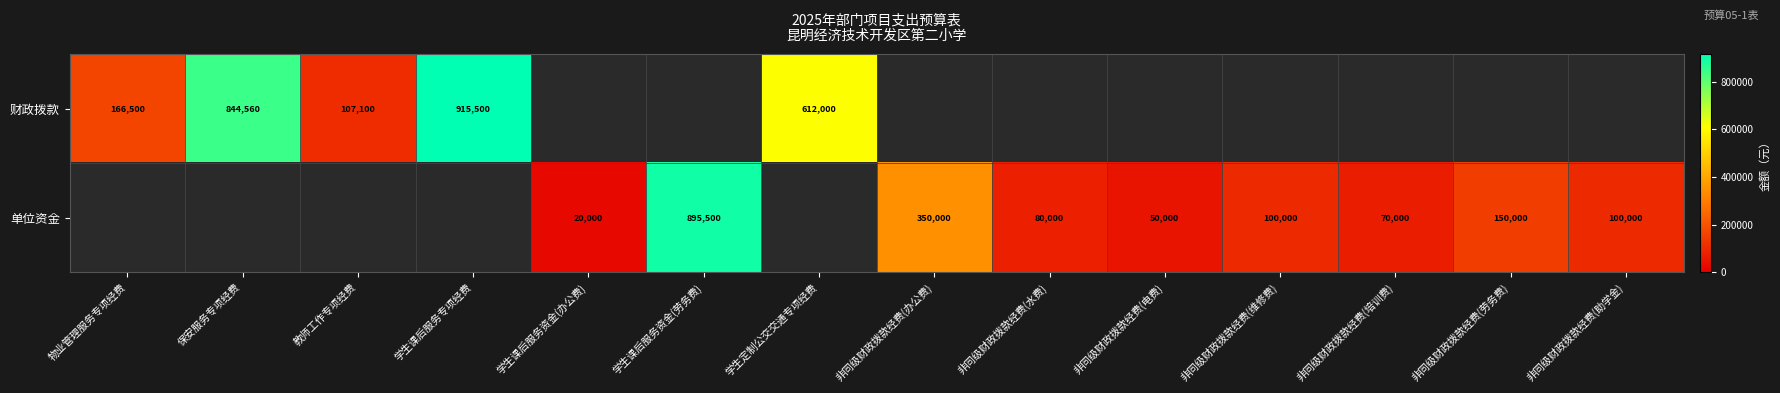

True or false: 单位资金 has a value of 70000 at 非同级财政拨款经费(培训费).

True